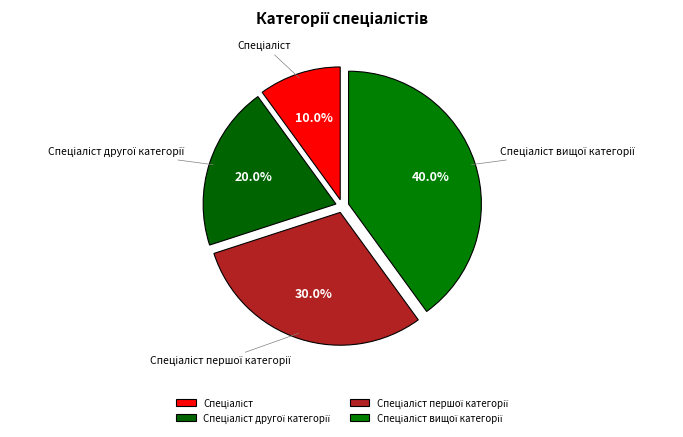

Does any single category account for the majority?

No